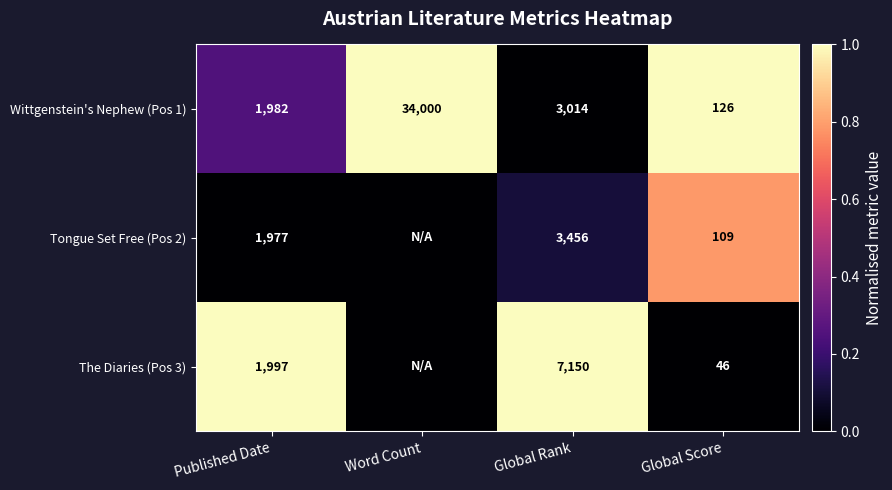

What is the spread (max minus min) of values at Published Date?

20